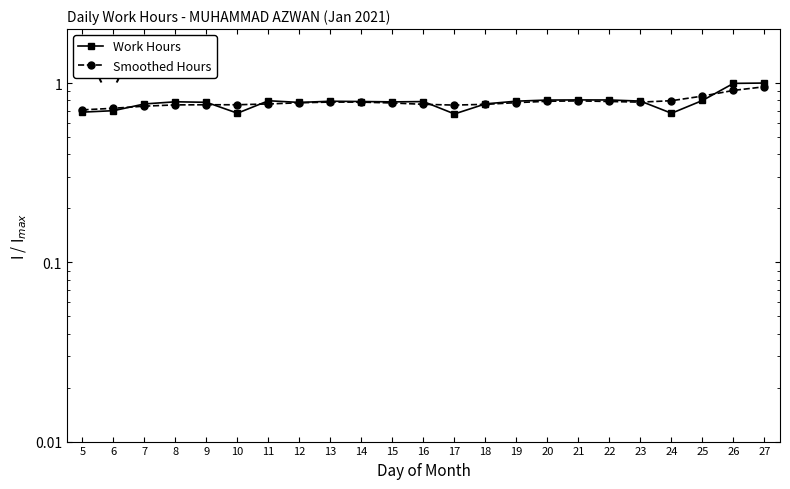

Does the chart display data point markers on the line(s)?

Yes